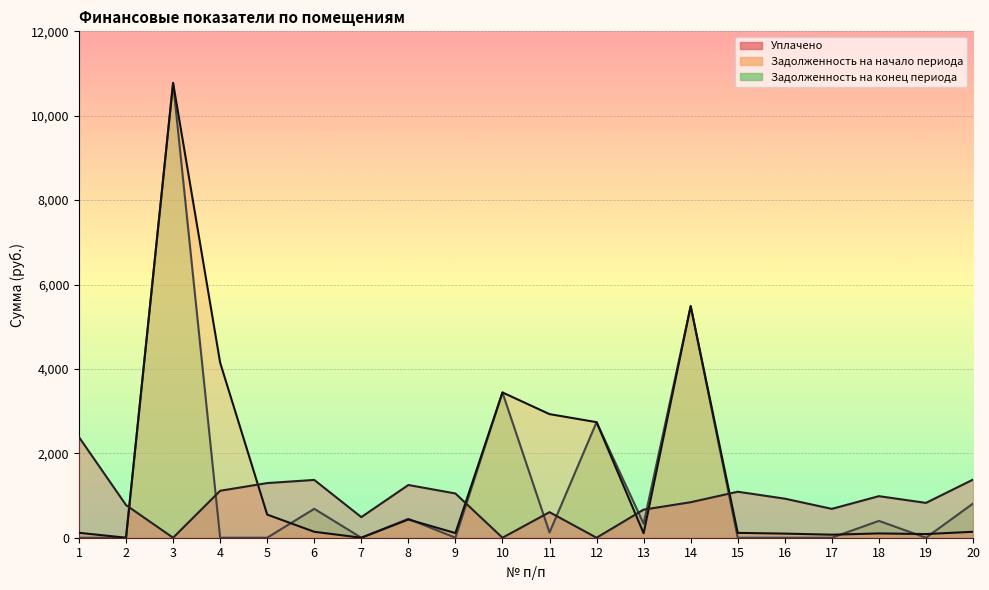

List the series in order of their overall mean, lowest first.

Уплачено, Задолженность на конец периода, Задолженность на начало периода